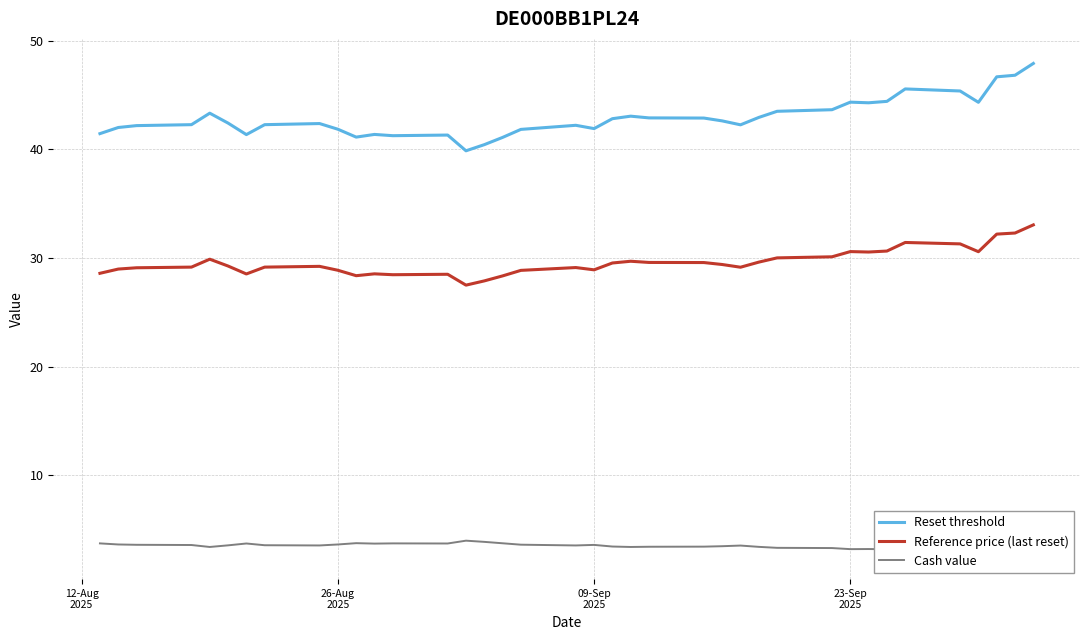

True or false: Reference price (last reset) and Reset threshold cross at least once.

False